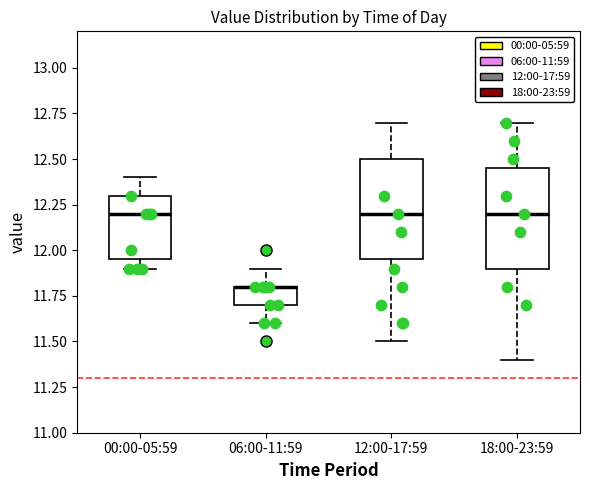

Where is the upper edge of the box for 06:00-11:59 on the y-axis? The values are not printed on the chart, so give them approximately, as read against the axis.

11.80